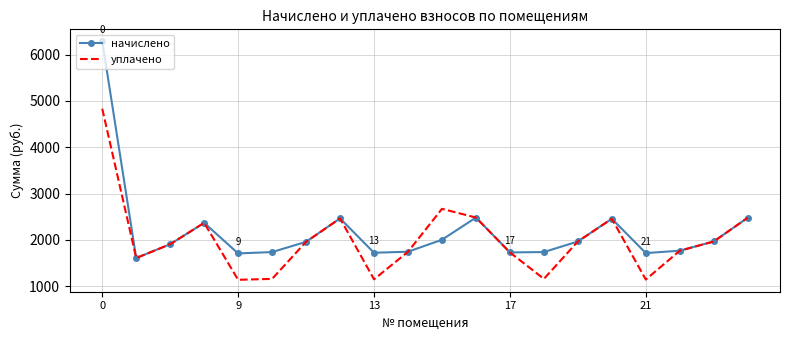

Rank the series by their maximum value, from lowest to highest.

уплачено, начислено